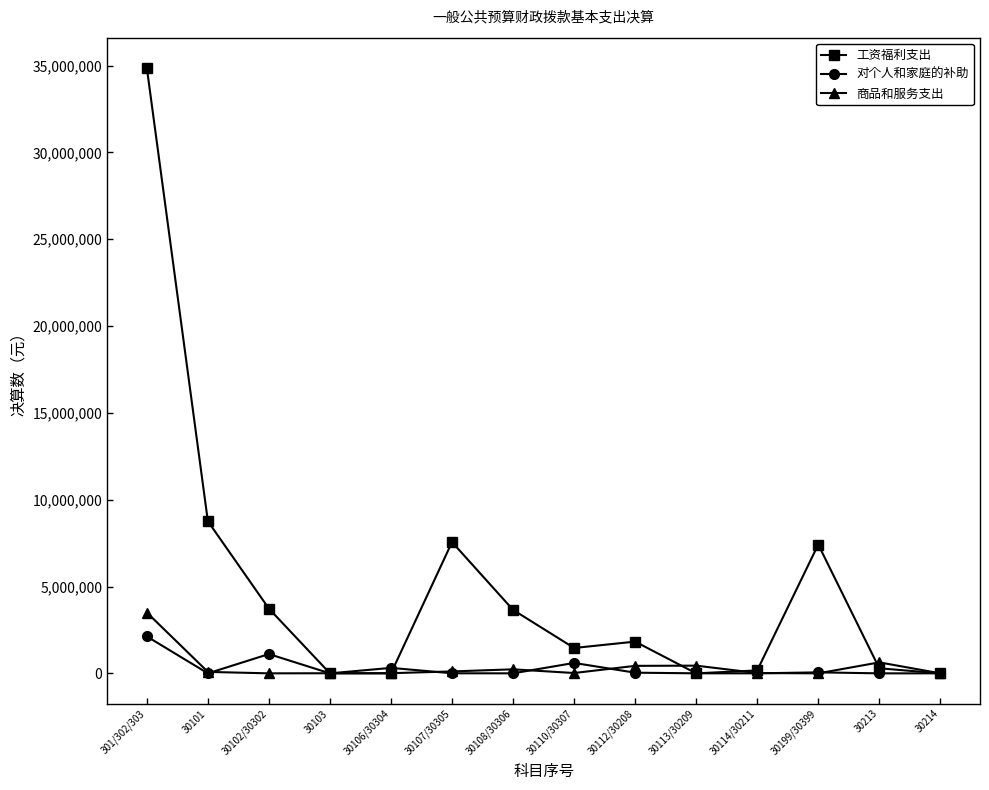

Where is the first local minimum for 对个人和家庭的补助?

30101